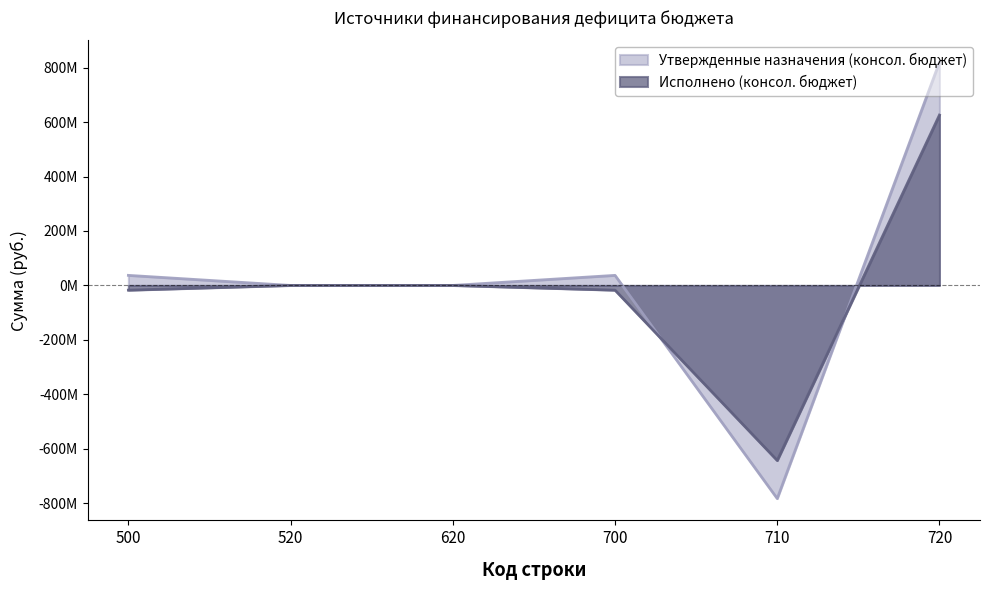

Where is Исполнено (консол. бюджет) nearest to the value -8651860?

520